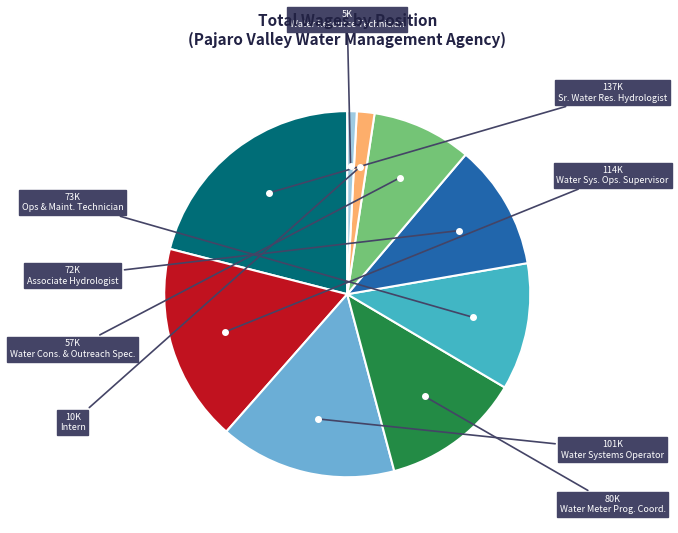

Approximately how many times larger is the value at Water Cons. & Outreach Spec. compared to Water Resource Technician?

10.6